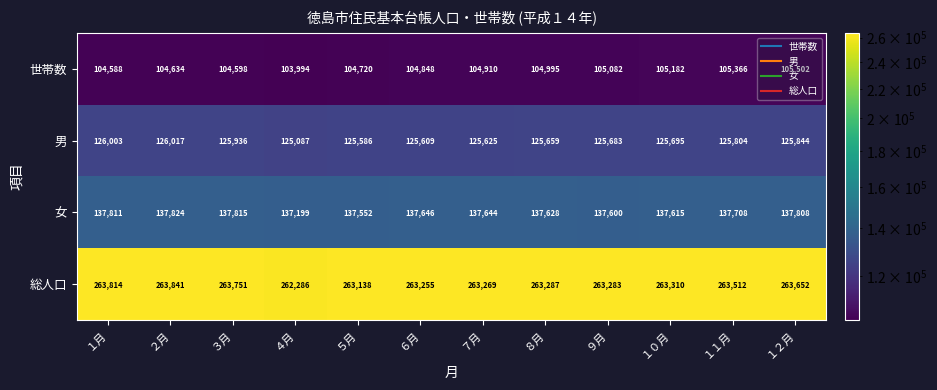

Where does the 男 series first go above 125695?

１月